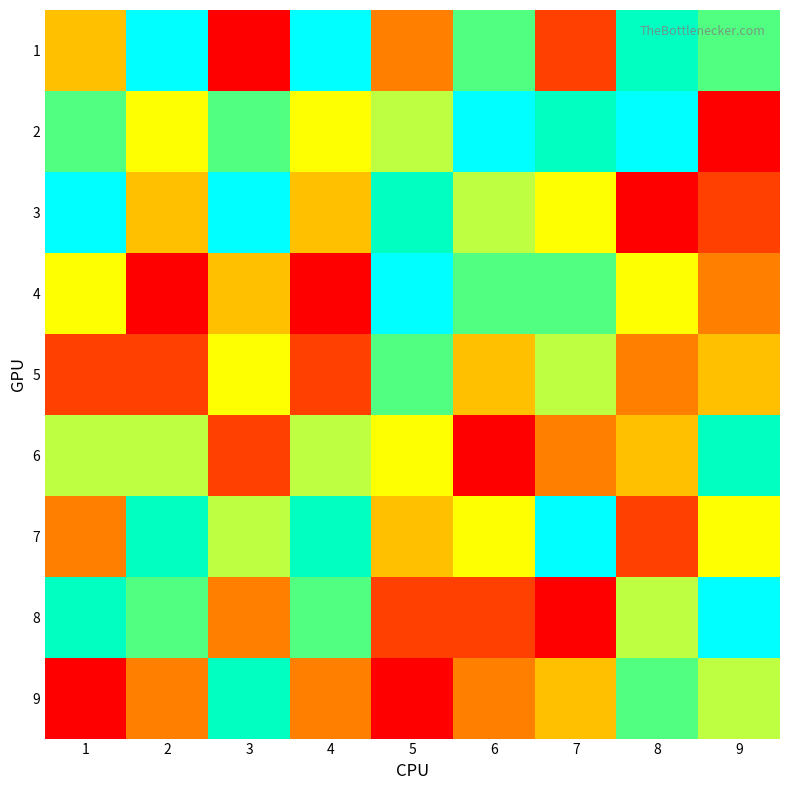

Reading left to right, list all the values displayed in this chart.

1: 1=4	2=9	3=1	4=9	5=3	6=7	7=2	8=8	9=7
2: 1=7	2=5	3=7	4=5	5=6	6=9	7=8	8=9	9=1
3: 1=9	2=4	3=9	4=4	5=8	6=6	7=5	8=1	9=2
4: 1=5	2=1	3=4	4=1	5=9	6=7	7=7	8=5	9=3
5: 1=2	2=2	3=5	4=2	5=7	6=4	7=6	8=3	9=4
6: 1=6	2=6	3=2	4=6	5=5	6=1	7=3	8=4	9=8
7: 1=3	2=8	3=6	4=8	5=4	6=5	7=9	8=2	9=5
8: 1=8	2=7	3=3	4=7	5=2	6=2	7=1	8=6	9=9
9: 1=1	2=3	3=8	4=3	5=1	6=3	7=4	8=7	9=6